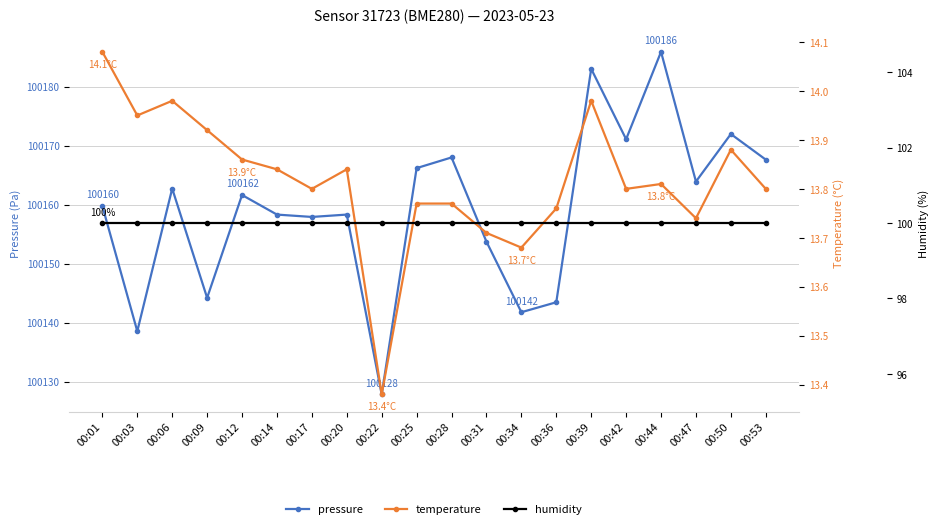

What is the spread (max minus min) of values at 00:44?

100172.1